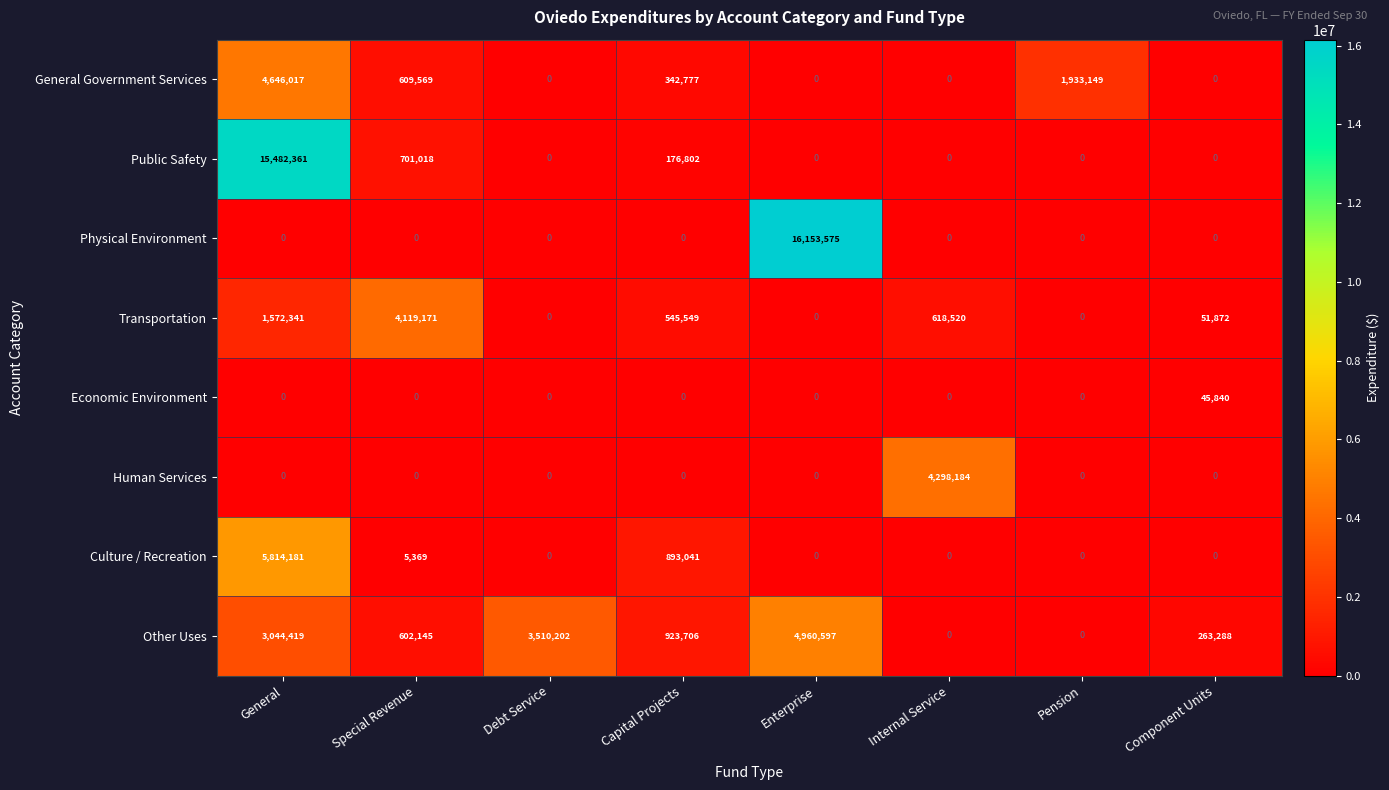

What is the difference between the highest and lowest values at General?

15482361